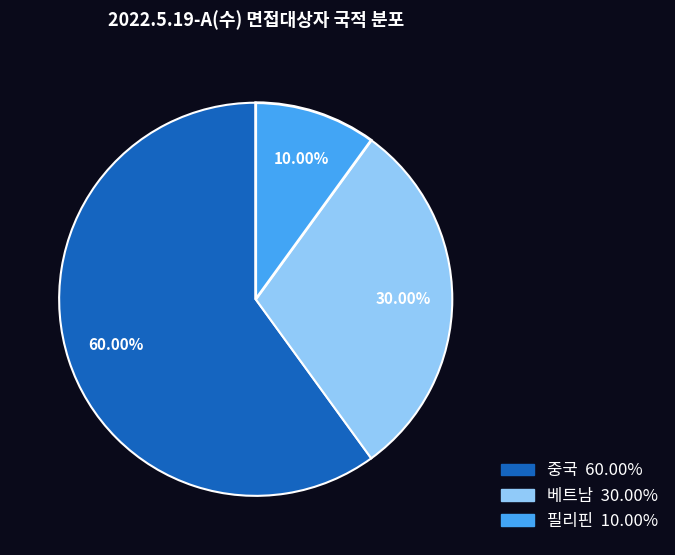

Is it true that 베트남 is 30% of the pie?

True